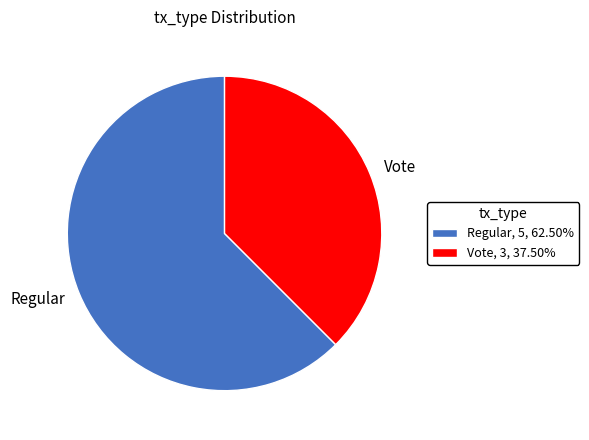

Is Regular the majority of the pie?

Yes